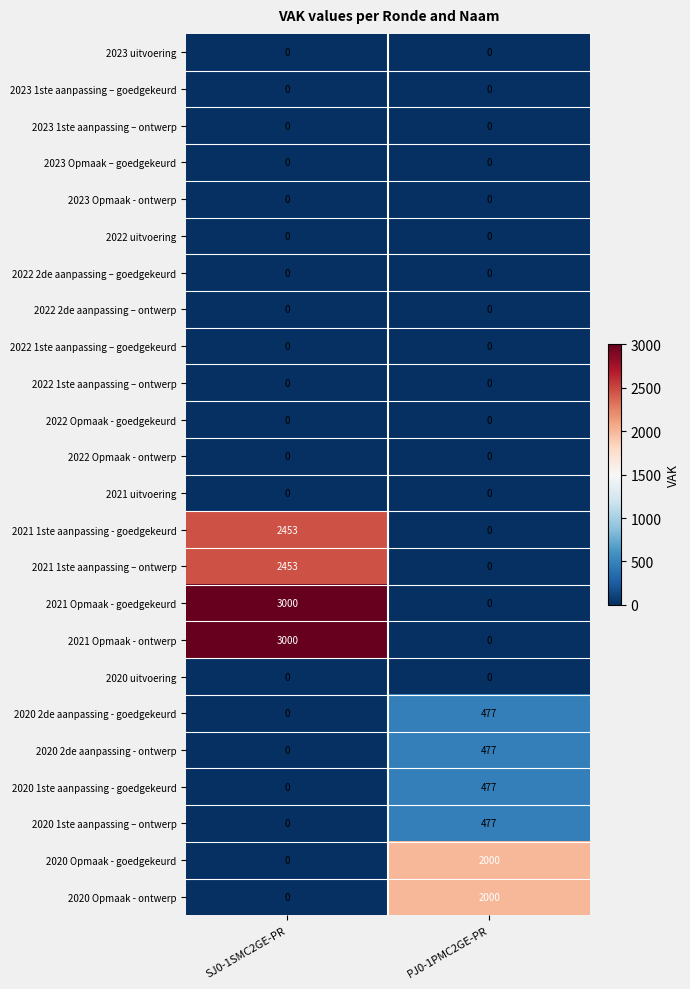

What is the spread (max minus min) of values at SJ0-1SMC2GE-PR?

3000